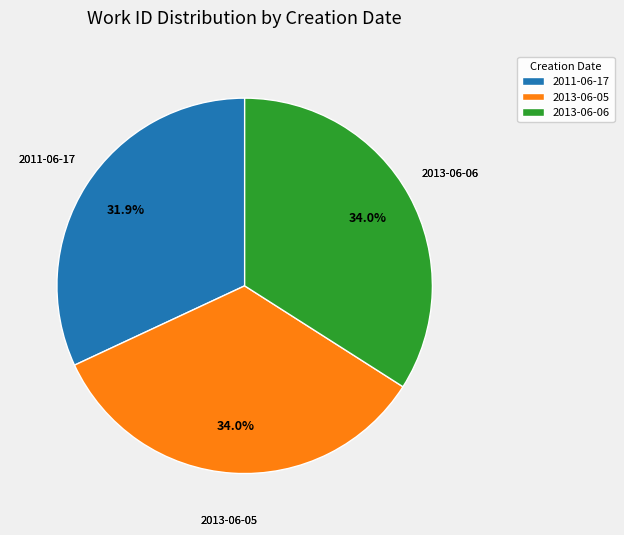

To the nearest percent, what is the difference between the 2013-06-06 and 2011-06-17 slice percentages?

2%